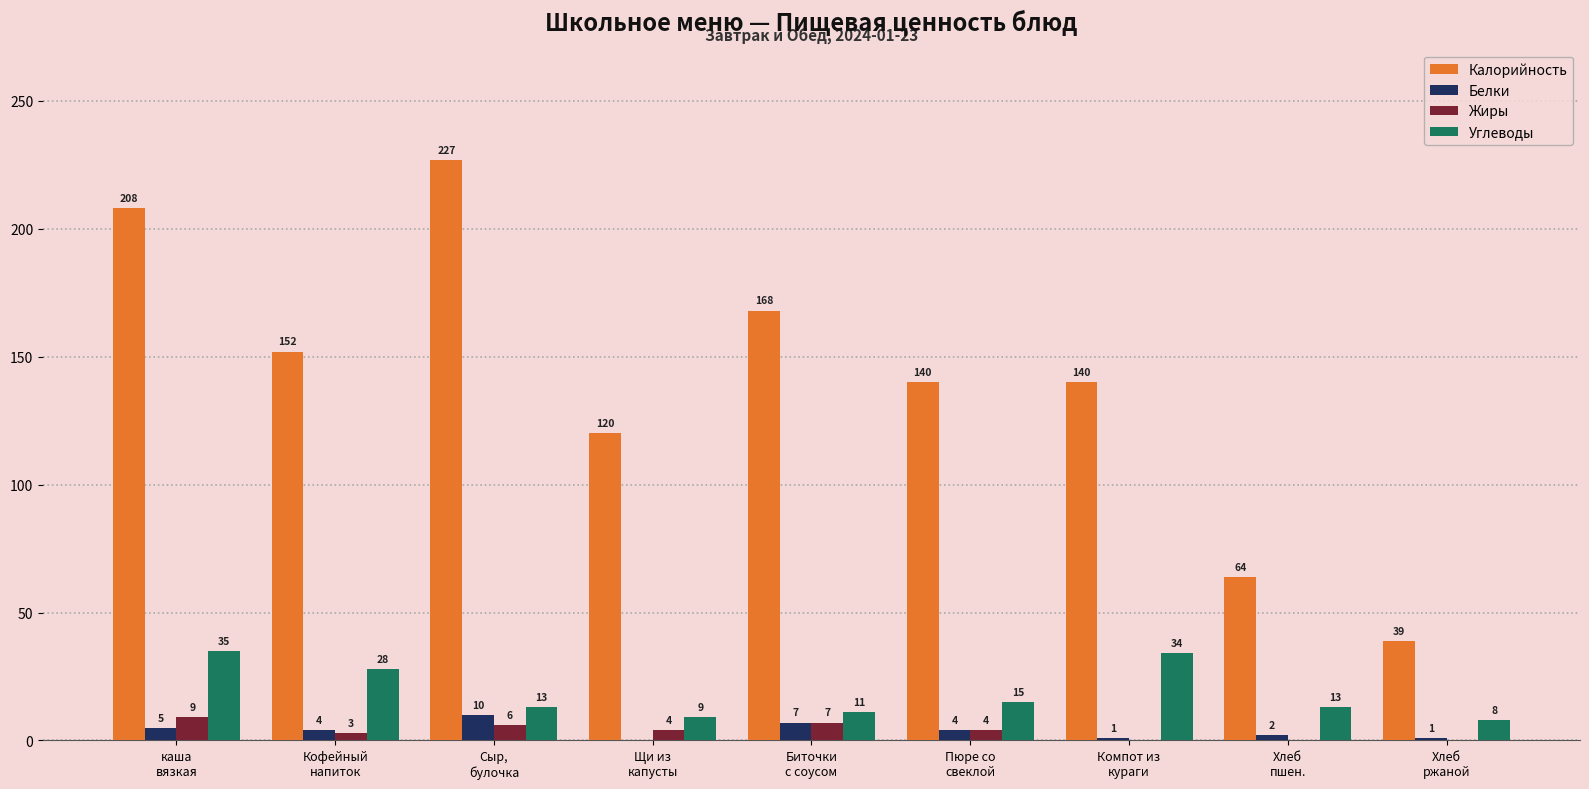

Reading left to right, transcribe all the data shown in this chart.

Калорийность: 208	152	227	120	168	140	140	64	39
Белки: 5	4	10	0	7	4	1	2	1
Жиры: 9	3	6	4	7	4	0	0	0
Углеводы: 35	28	13	9	11	15	34	13	8